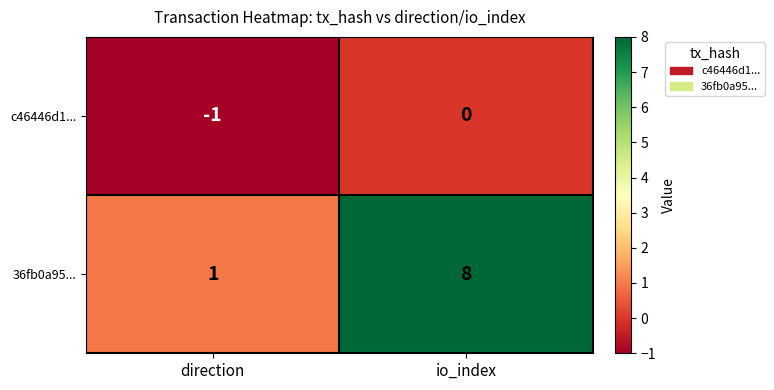

What is the spread (max minus min) of values at io_index?

8